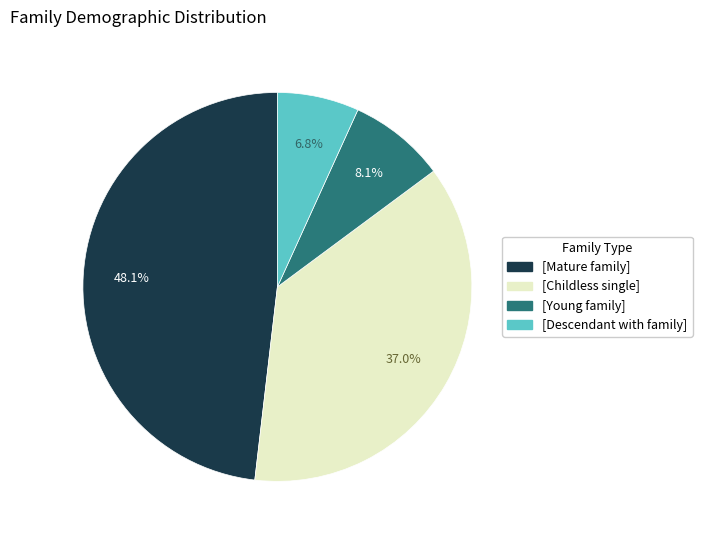

To the nearest percent, what is the average slice percentage?

25%